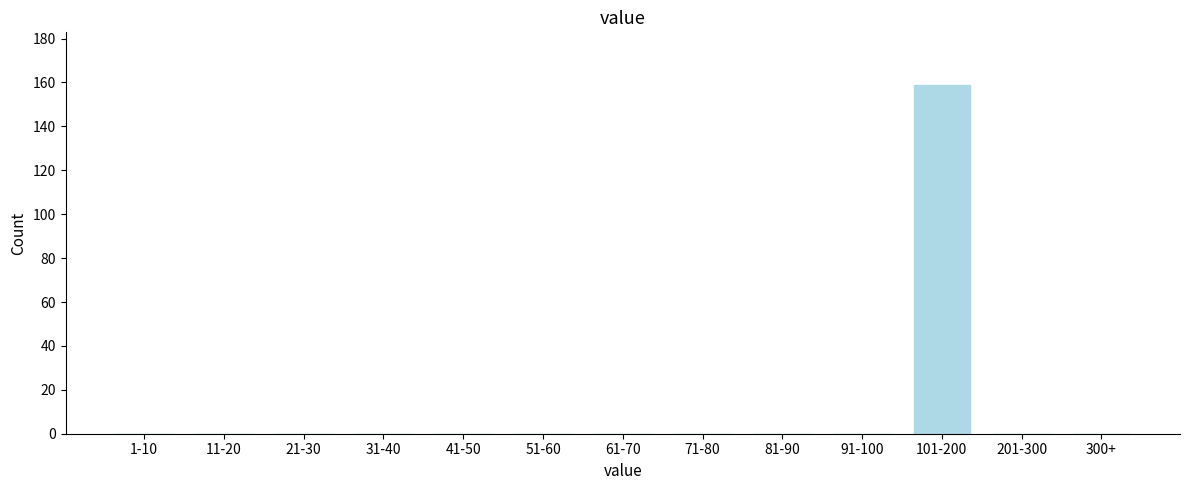

Reading left to right, what are all the values shown in this chart?

1-10=0	11-20=0	21-30=0	31-40=0	41-50=0	51-60=0	61-70=0	71-80=0	81-90=0	91-100=0	101-200=159	201-300=0	300+=0